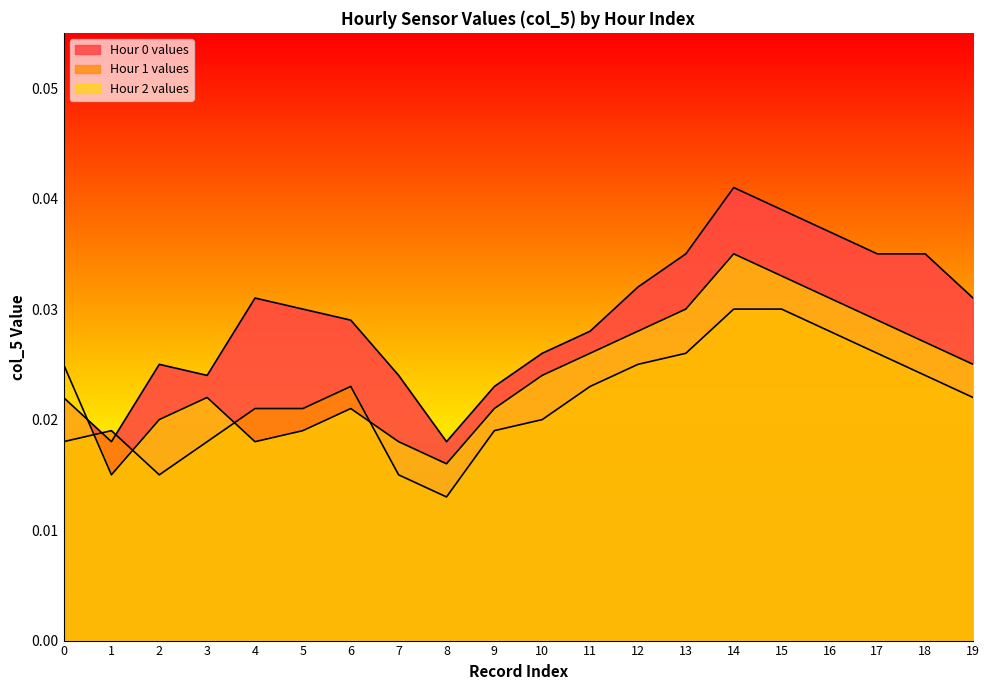

Which series has the largest range (max minus min)?

Hour 0 values